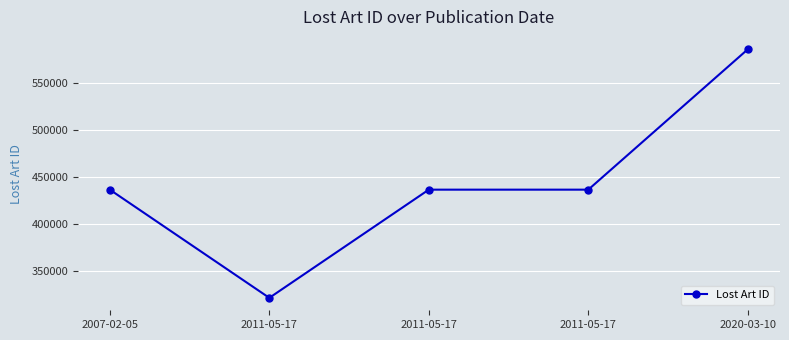

Reading left to right, list all the values displayed in this chart.

2007-02-05=436473	2011-05-17=321163	2011-05-17=436475	2011-05-17=436474	2020-03-10=586055